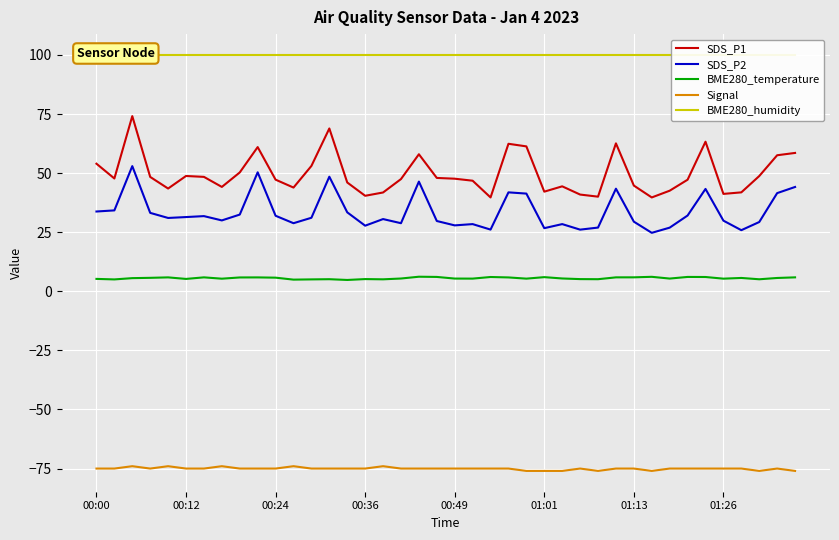

What is the value of the SDS_P1 point at the 17th from the left?

41.8